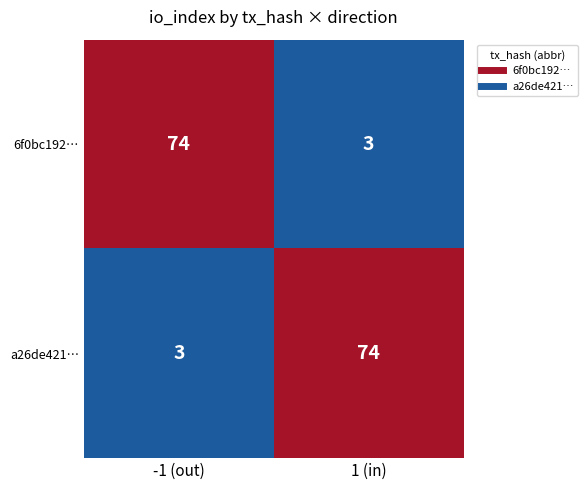

At how many categories does at least one series exceed 7?

2